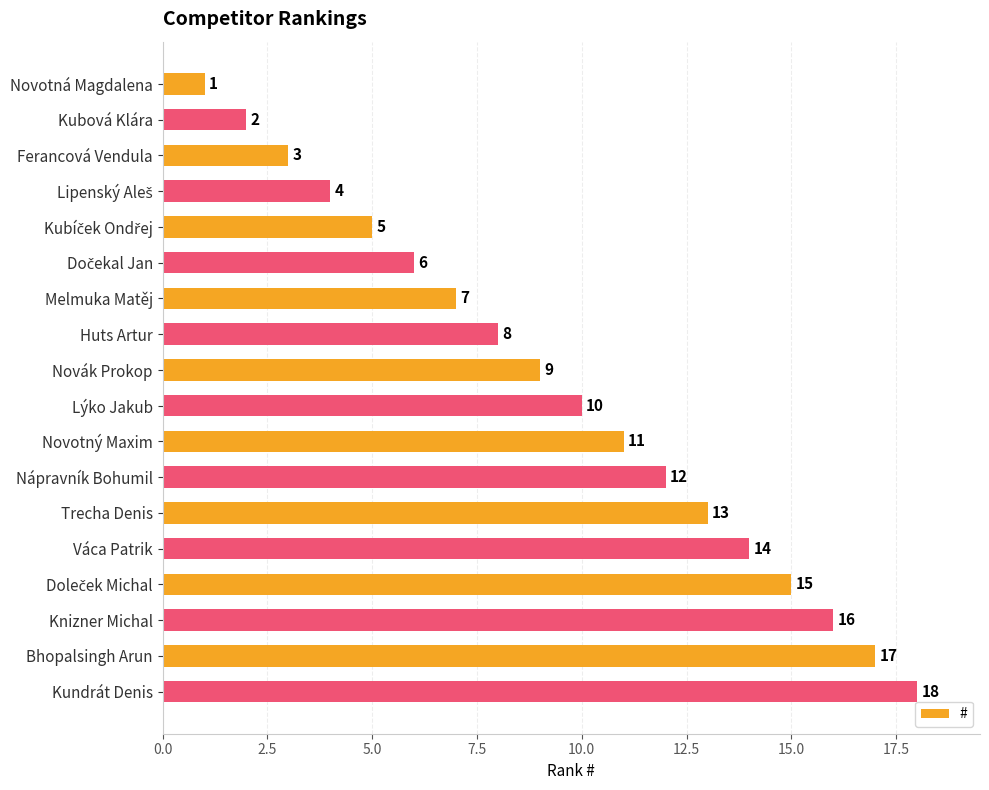

What is the label of the 13th bar from the top?

Trecha Denis